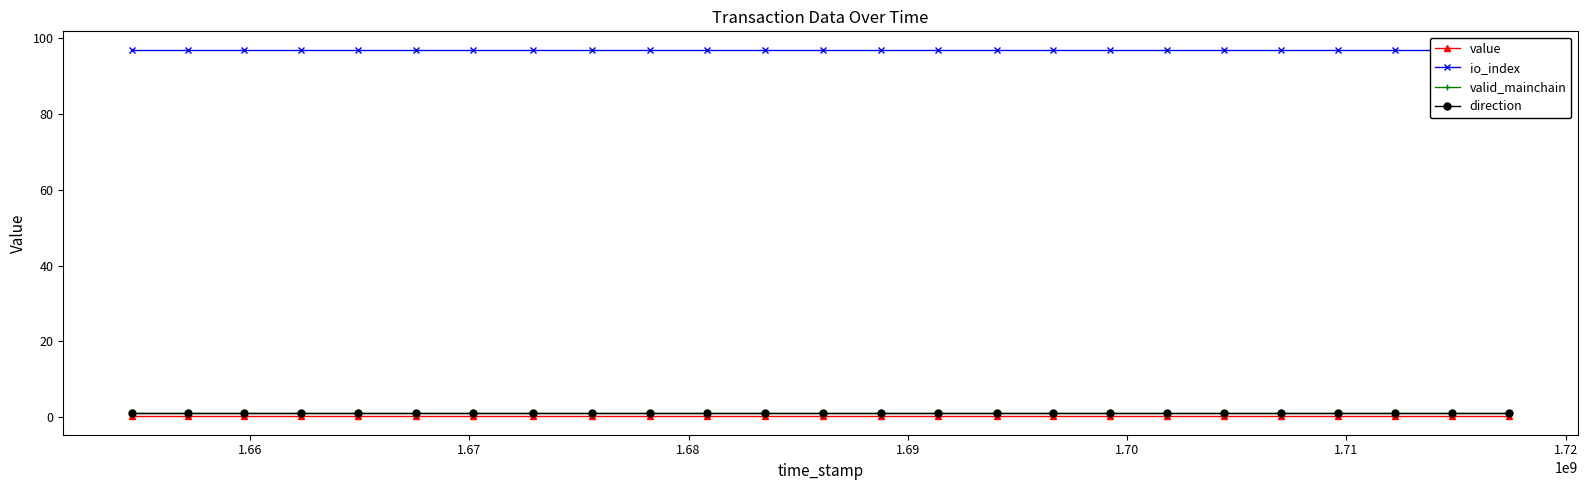

At how many categories does at least one series exceed 82?

25